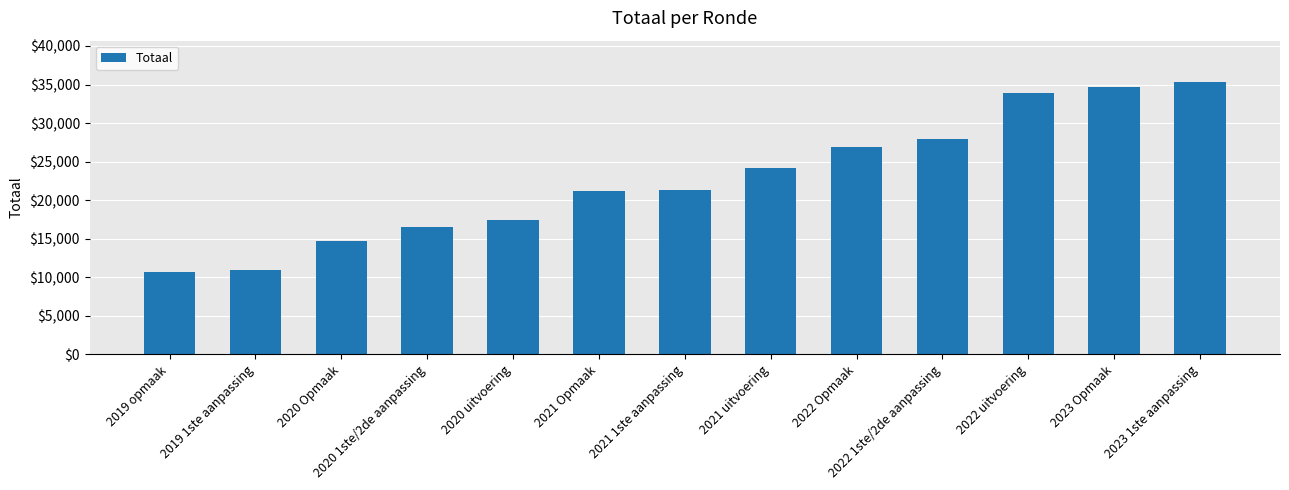

What is the label of the 5th bar from the right?

2022 Opmaak